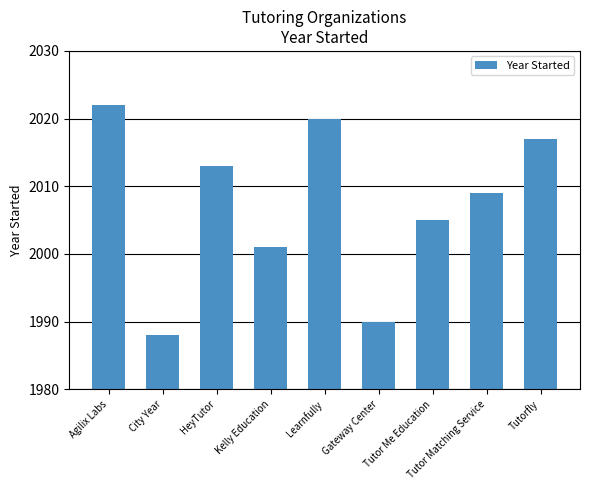

True or false: the data shows 2020 at Learnfully.

True